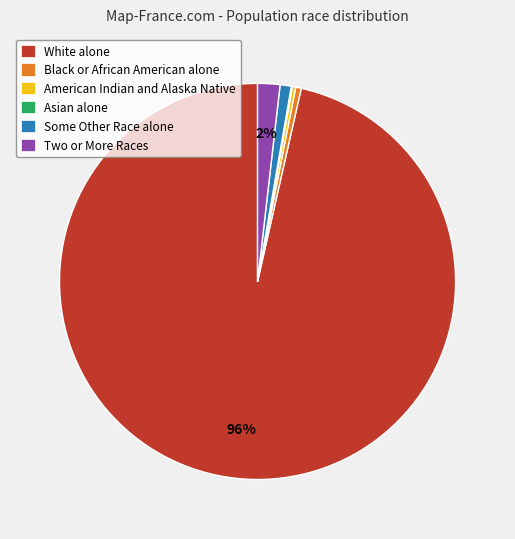

To the nearest percent, what portion does Two or More Races represent?

2%